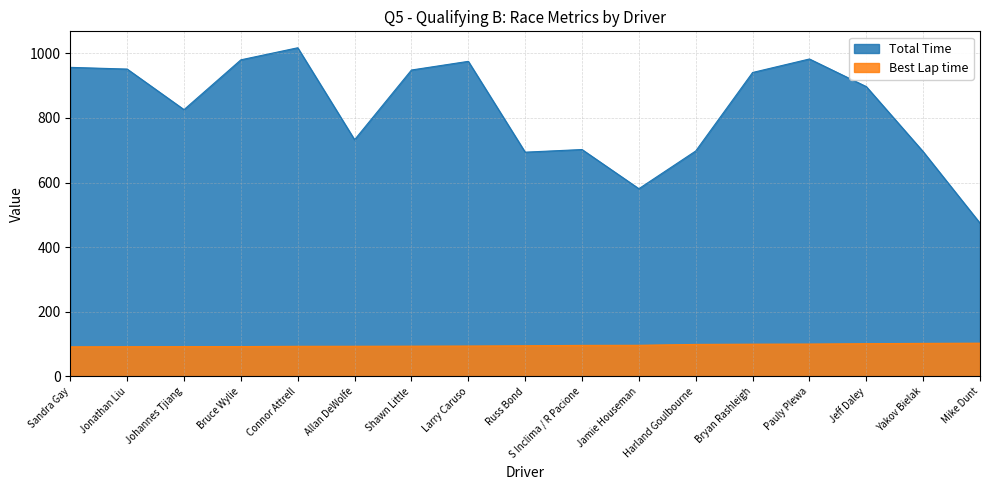

Which has a higher value, Pauly Plewa or Larry Caruso?

Pauly Plewa